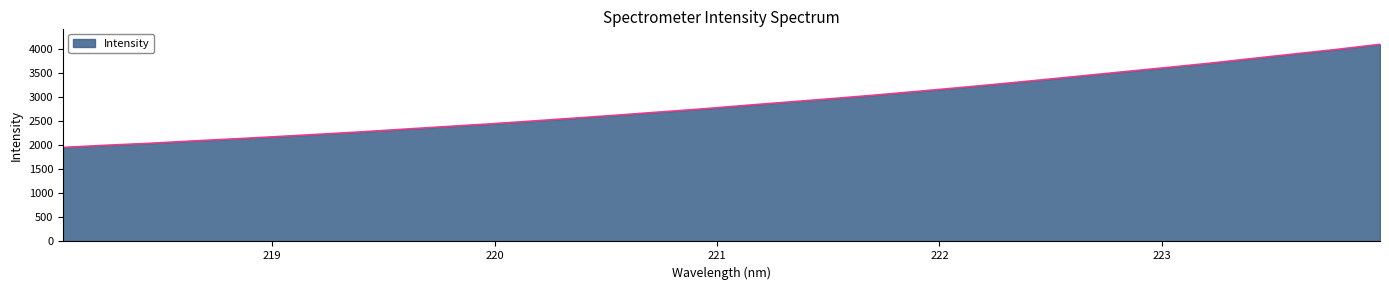

What is the difference between the maximum and second lowest values?

2097.4